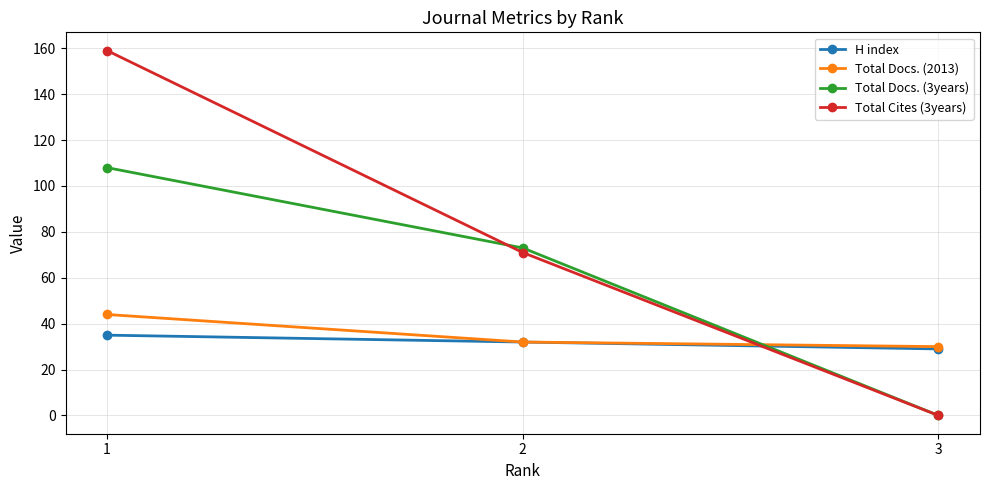

Which series changed the most between 1 and 3?

Total Cites (3years)